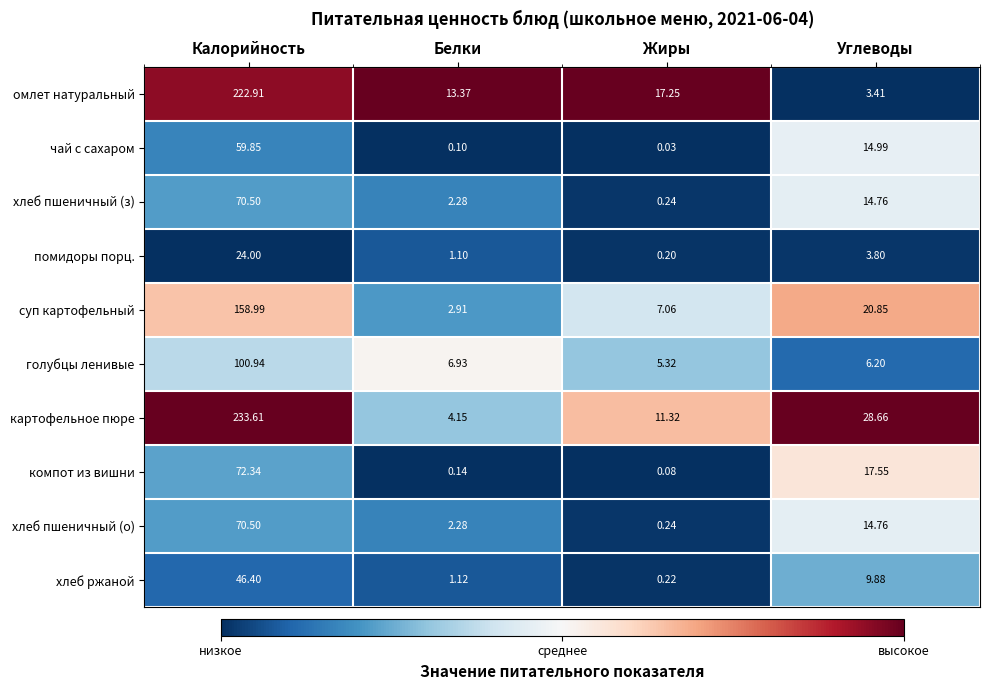

Which series has the largest total across all categories?

картофельное пюре